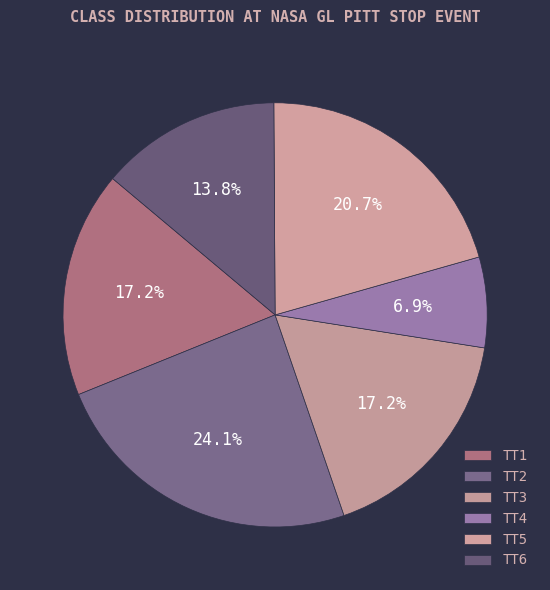

Is there a majority slice in this chart?

No